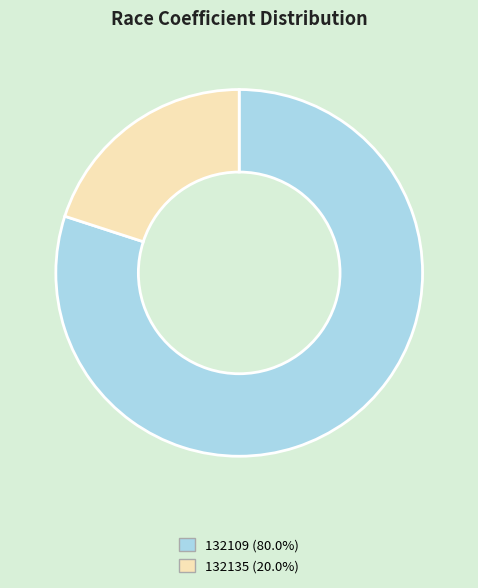

Which slice is the largest?

132109